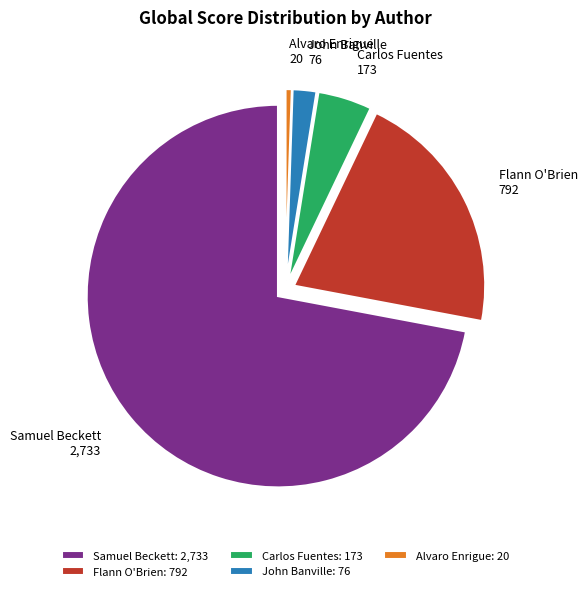

Which has a higher value, Carlos Fuentes or John Banville?

Carlos Fuentes